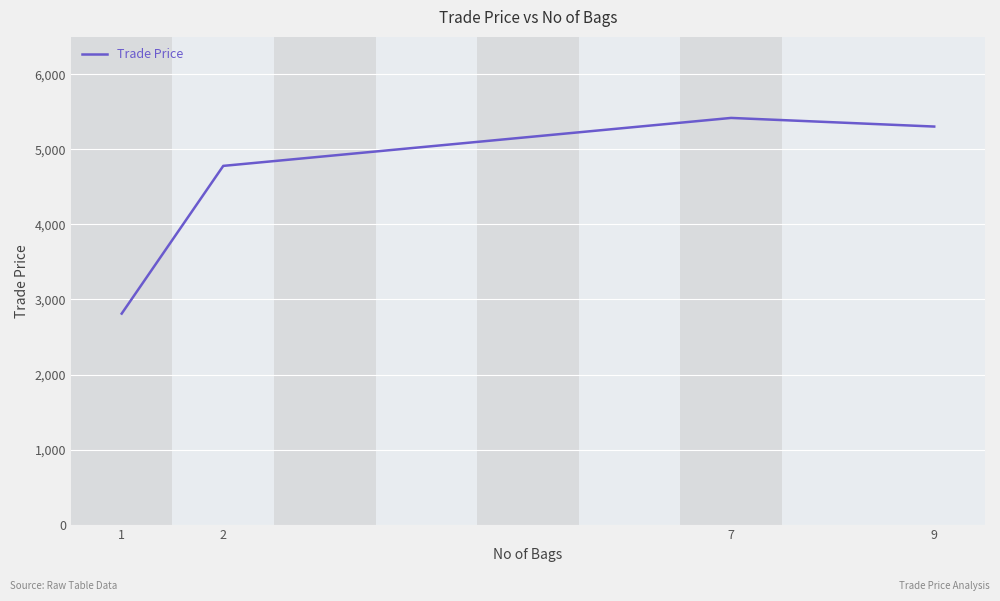

True or false: the data shows 4780.8 at 2.

True